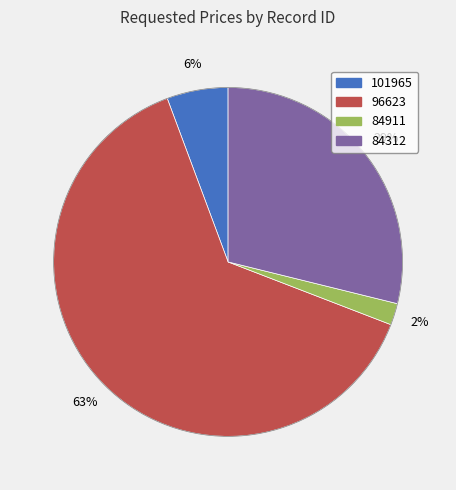

Which category has the biggest portion of the pie?

96623